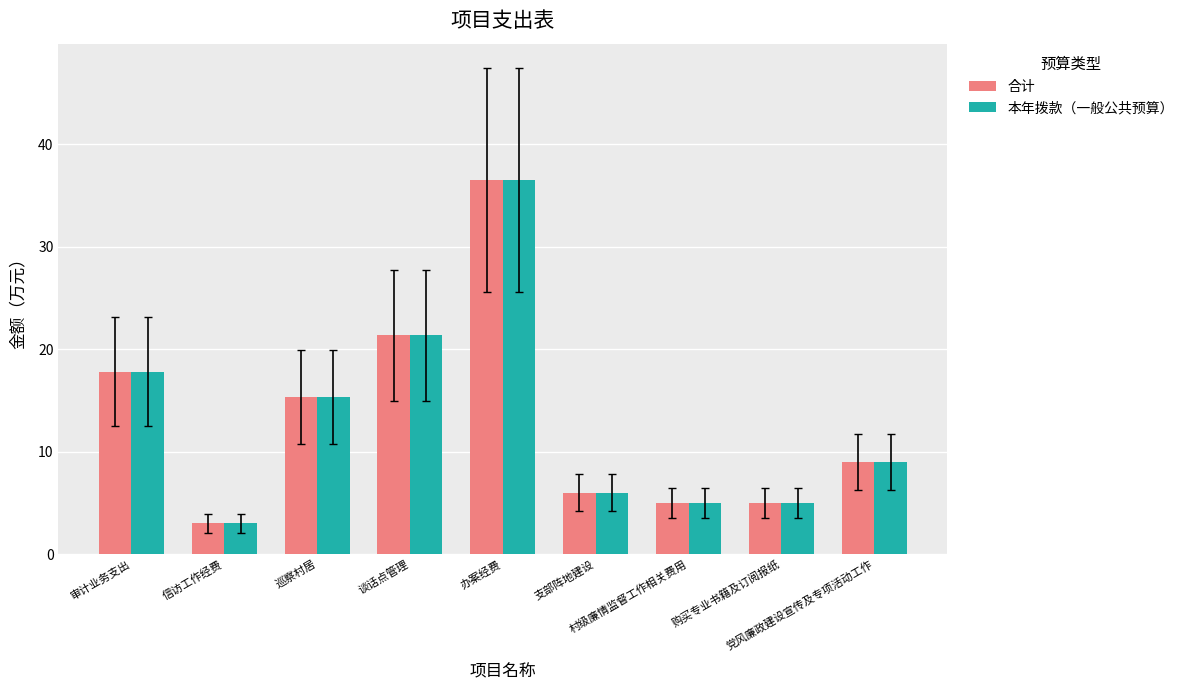

How many data points in 合计 are less than 9?

4